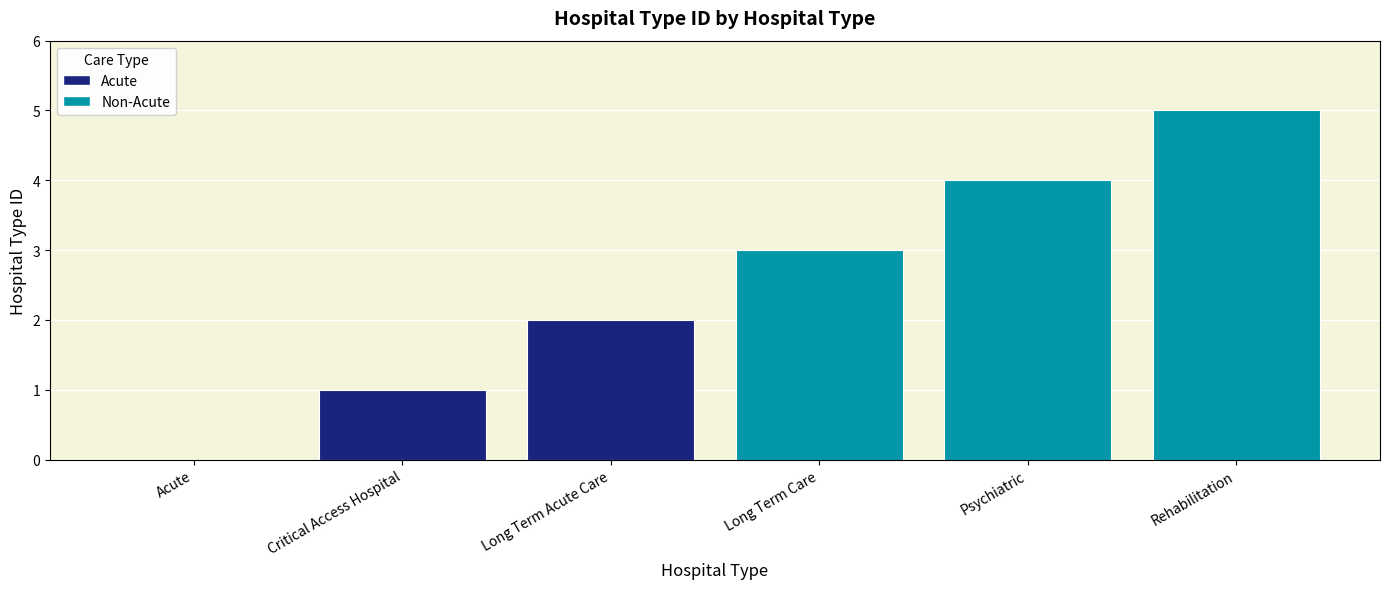

What is the change in value from Psychiatric to Rehabilitation?

+1